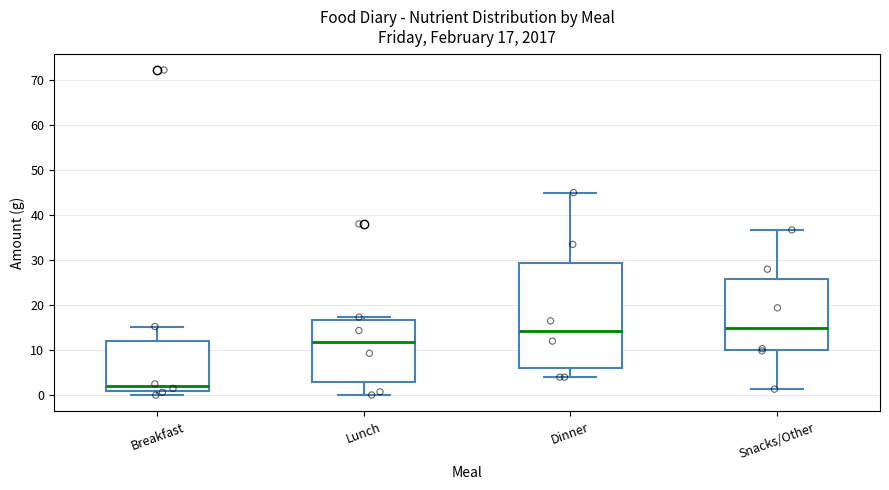

Which box has the lowest median line?

Breakfast